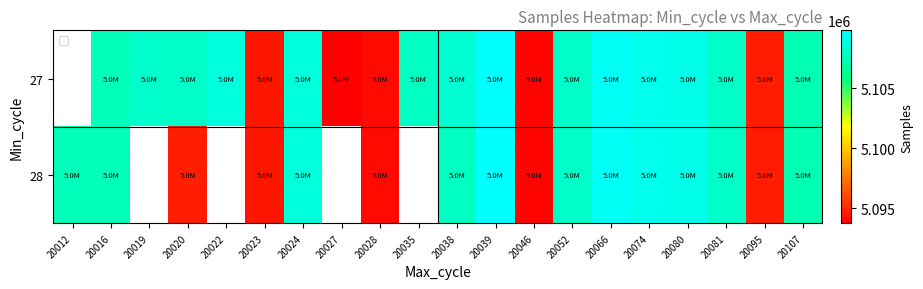

At which category is the sum across all series the highest?

20039